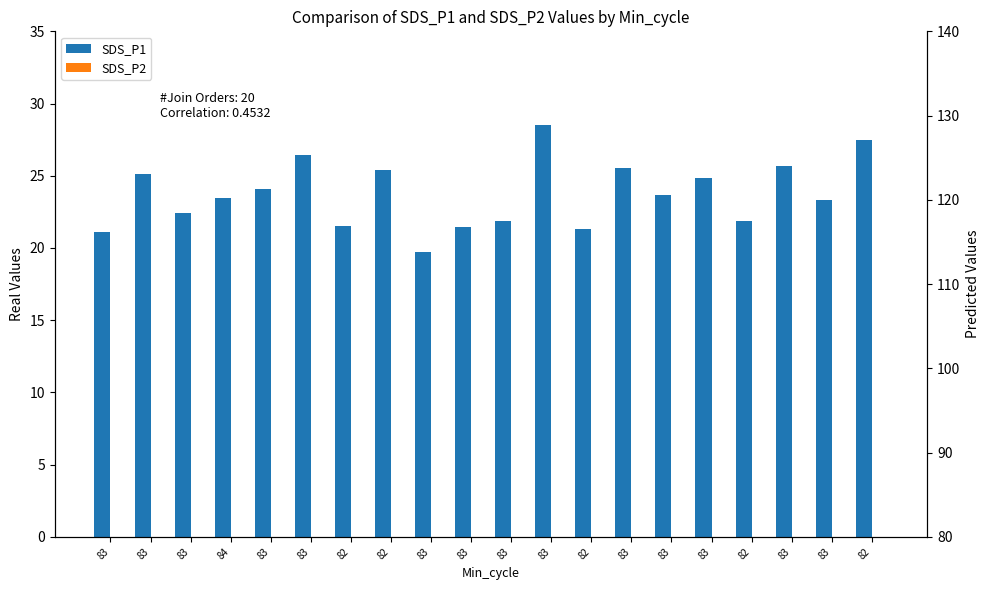

Which series changed the most between 83 and 82?

SDS_P2